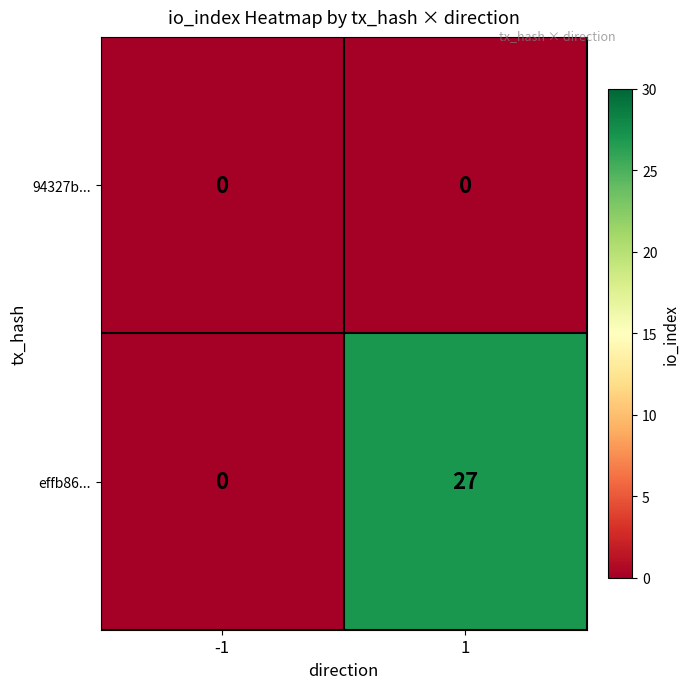

Which series changed the most between -1 and 1?

effb86...